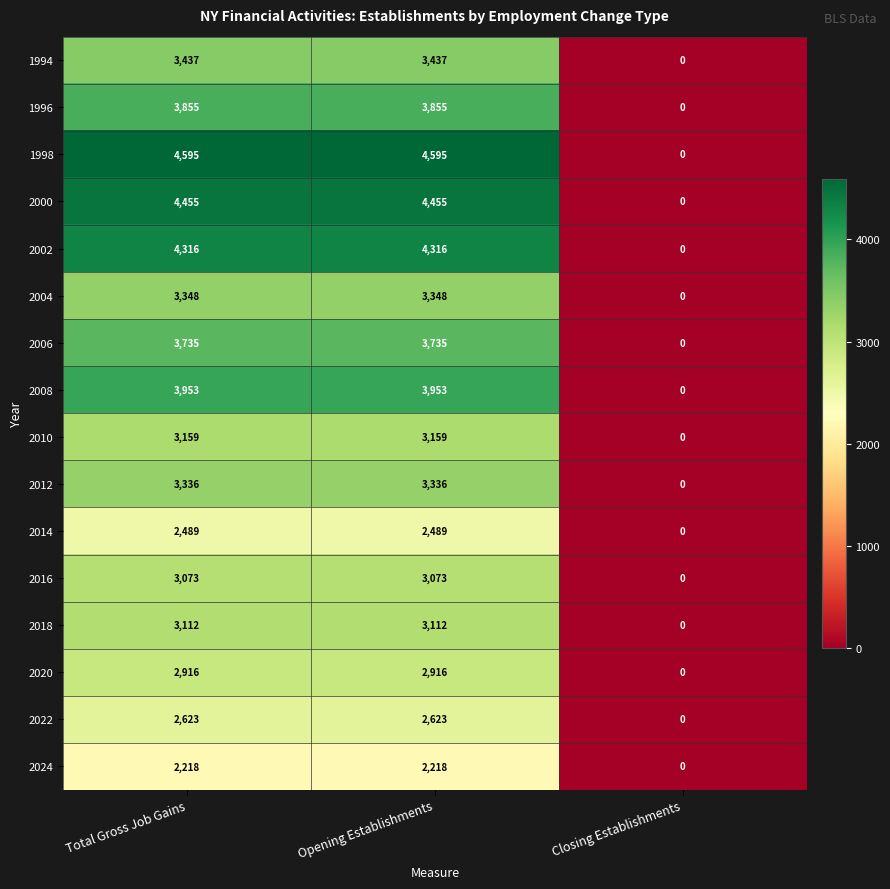

What is the difference between the highest and lowest values at Opening Establishments?

2377